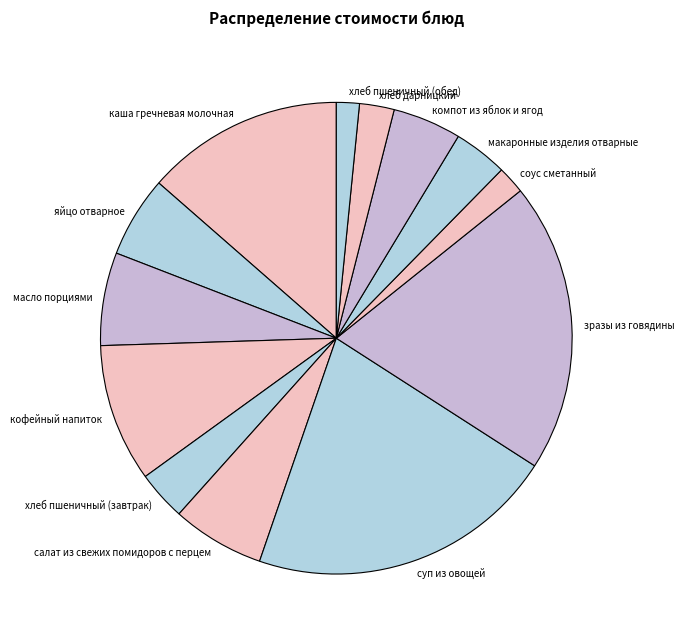

Combined, do суп из овощей and хлеб пшеничный (обед) account for over 50%?

No